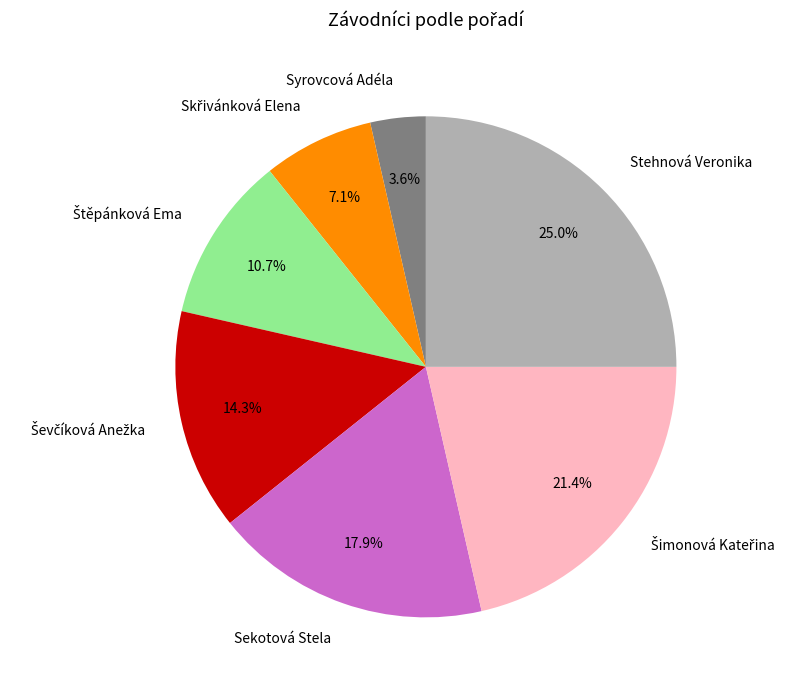

Which slice is the largest?

Stehnová Veronika